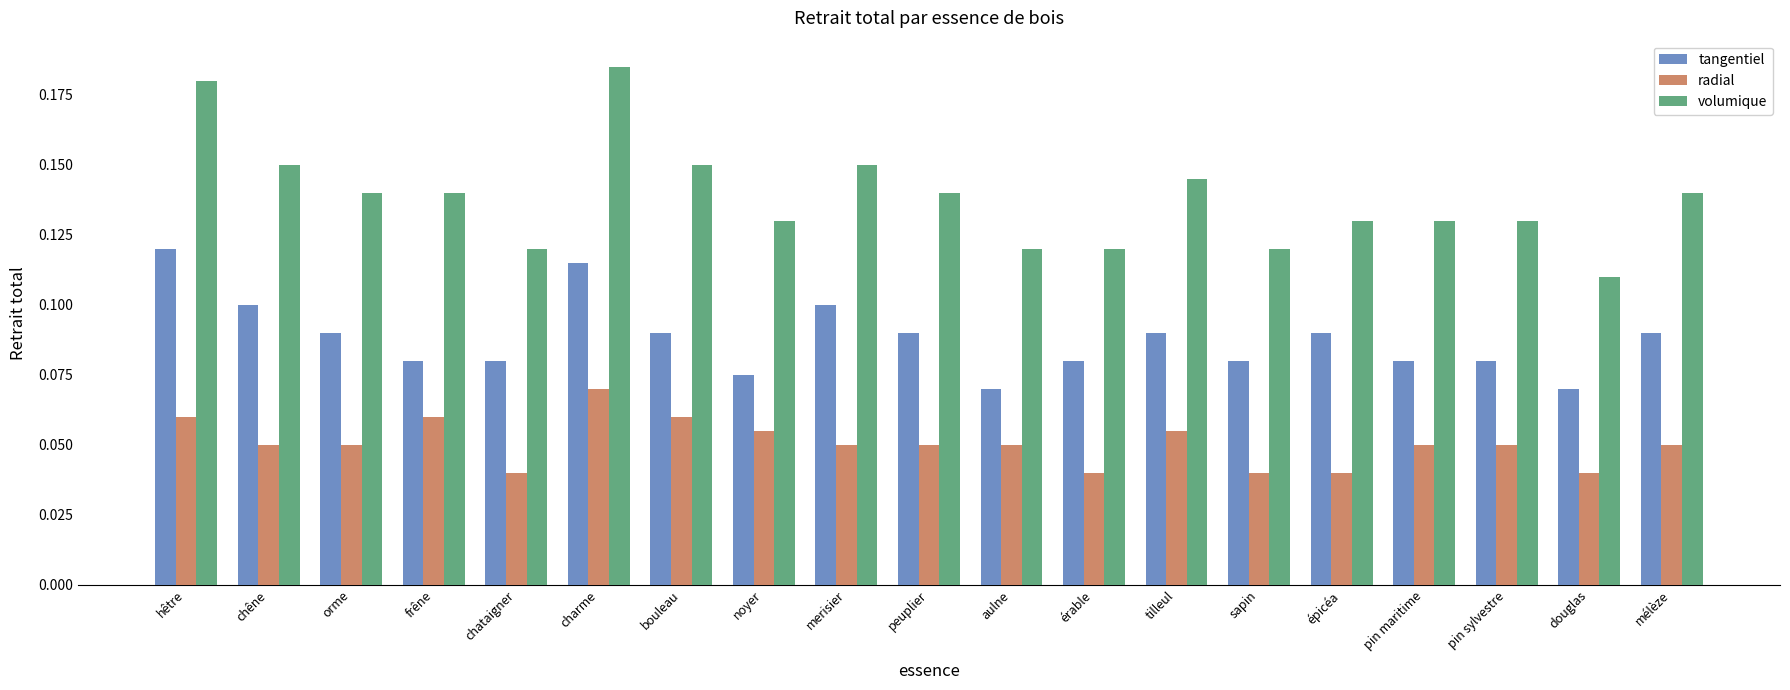

Does the chart contain any negative values?

No